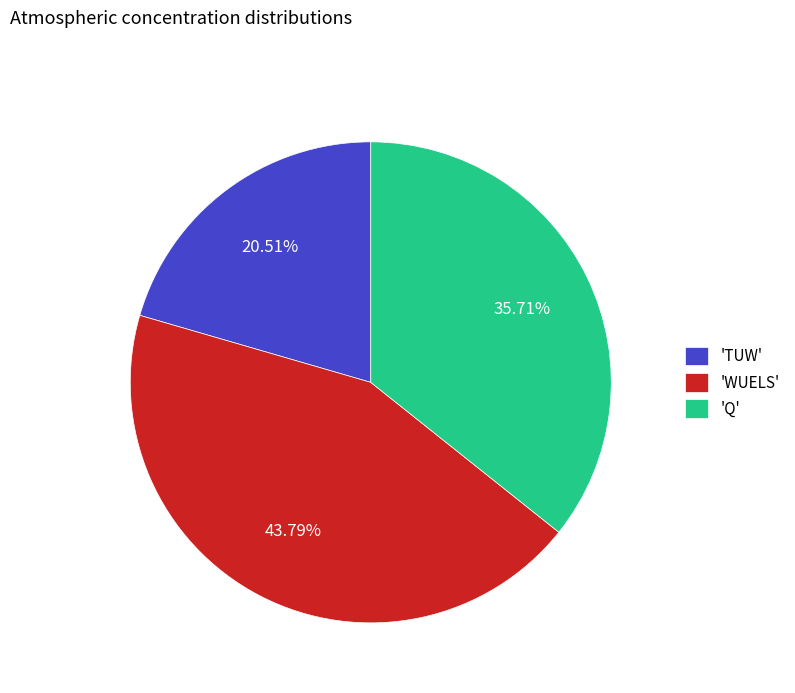

Rank the categories by value from highest to lowest.

'WUELS', 'Q', 'TUW'